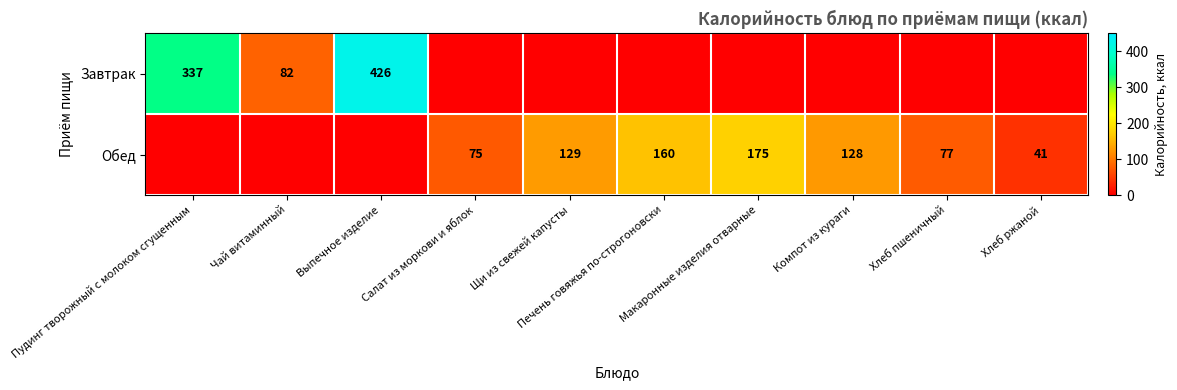

Read the Обед value at Печень говяжья по-строгоновски, to the nearest 10.

160